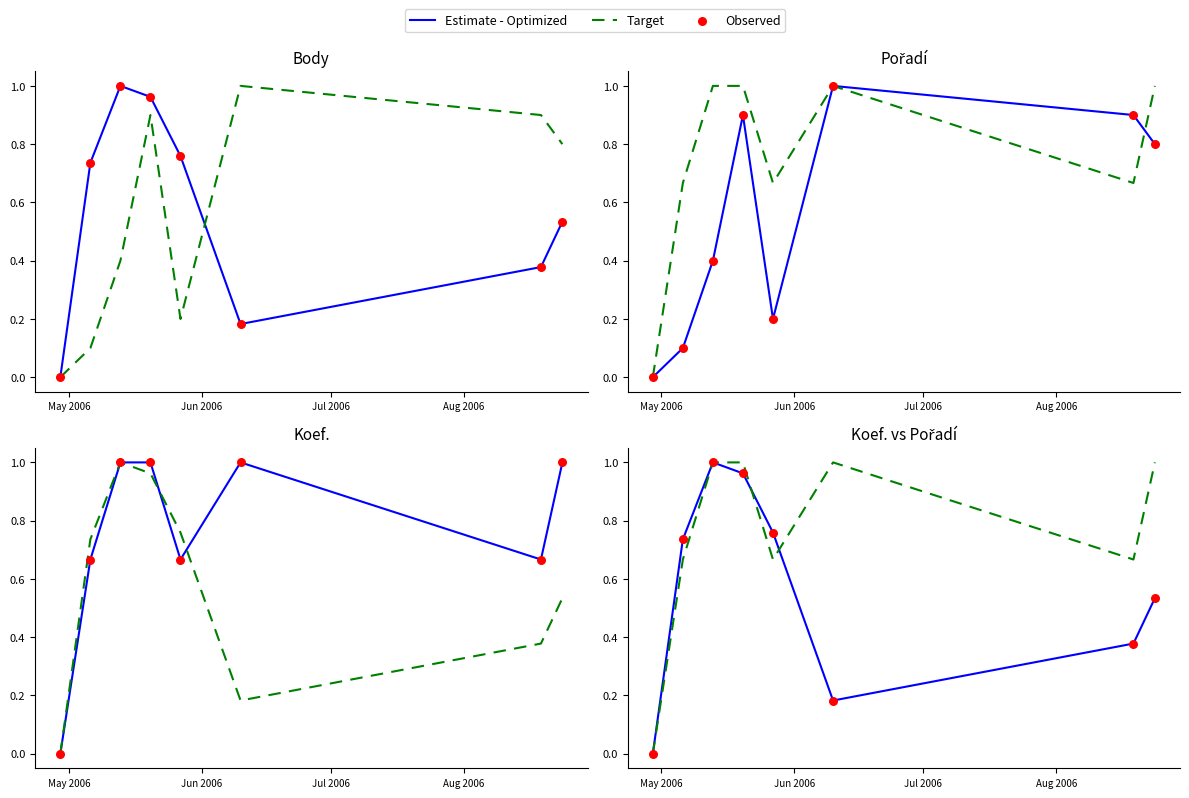

What are all the series names shown in the legend?

Estimate - Optimized, Target, Observed